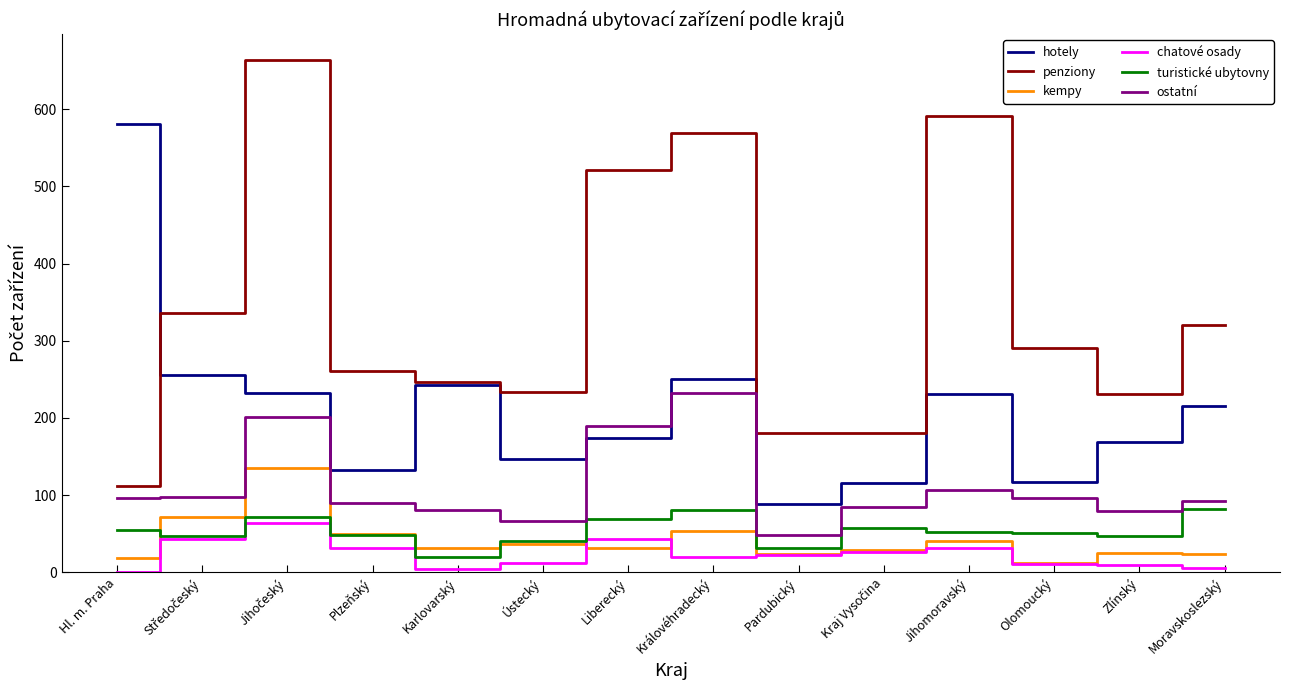

What is the difference between the second highest and second lowest values in the chatové osady series?

39